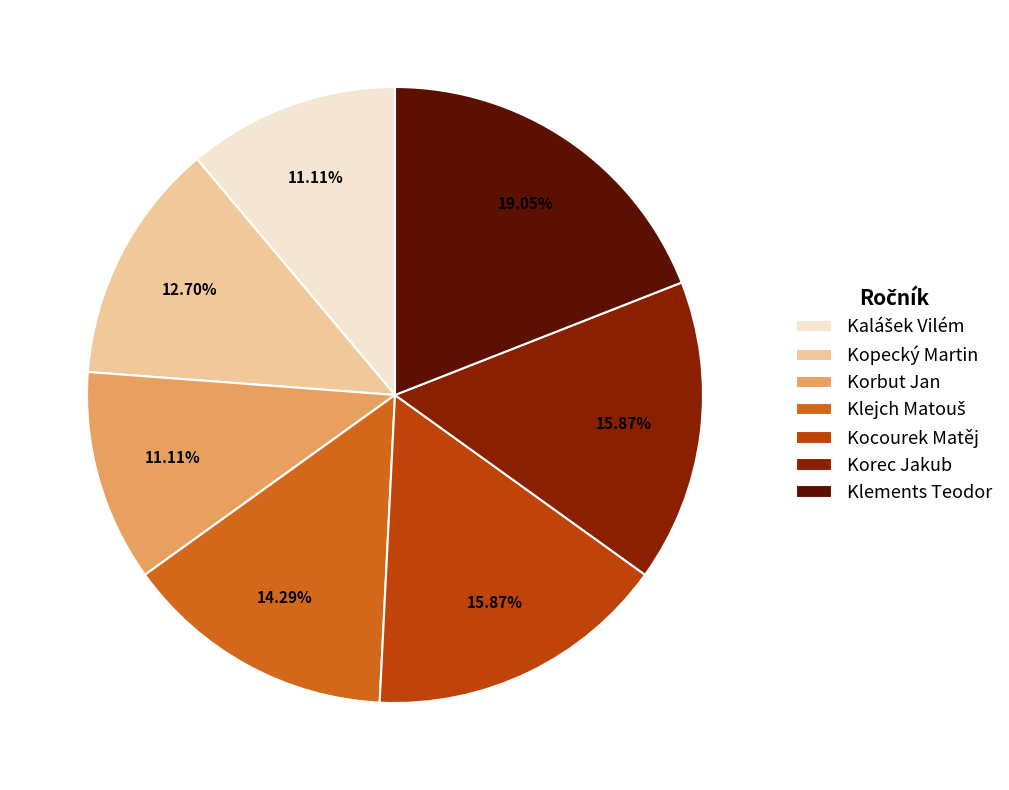

What percentage is the Korbut Jan slice, to the nearest percent?

11%